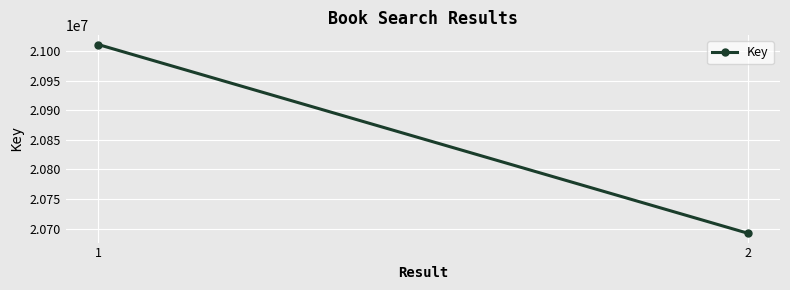

How many lines are shown in the chart?

1